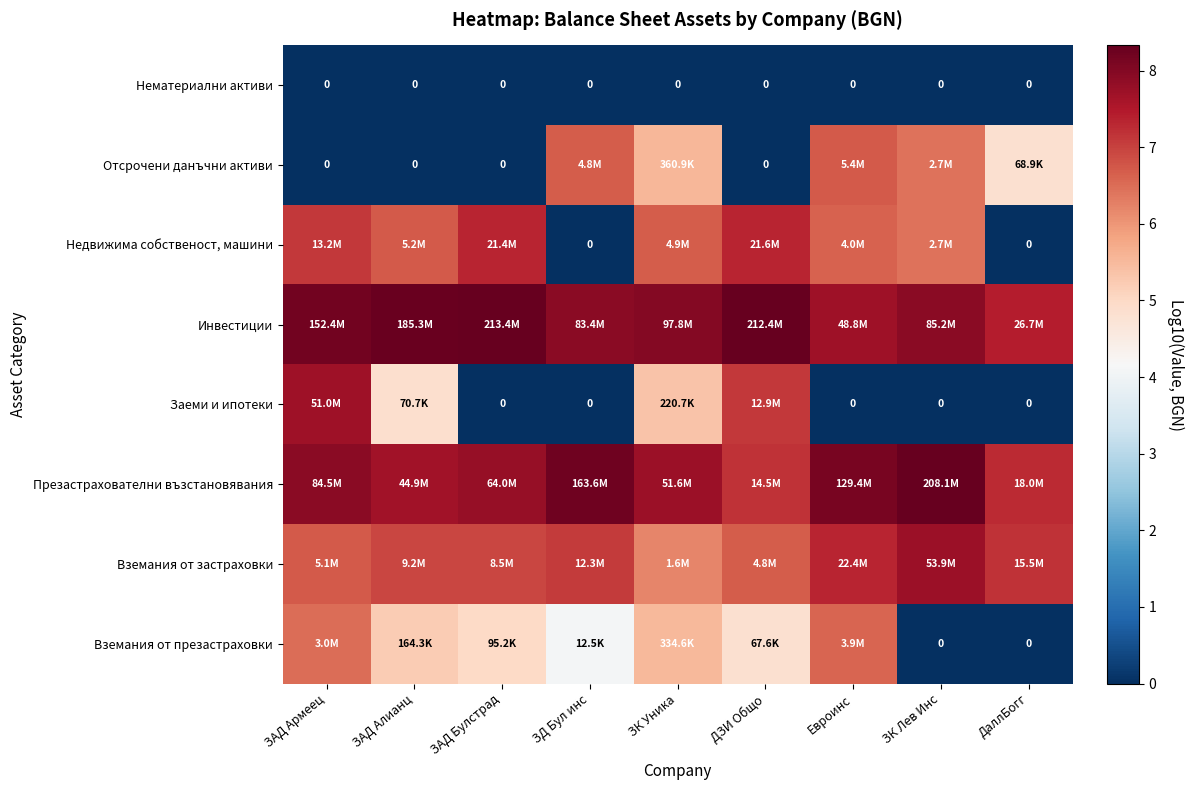

The Презастрахователни възстановявания series shows 4.9 at ДЗИ Общо. True or false?

False